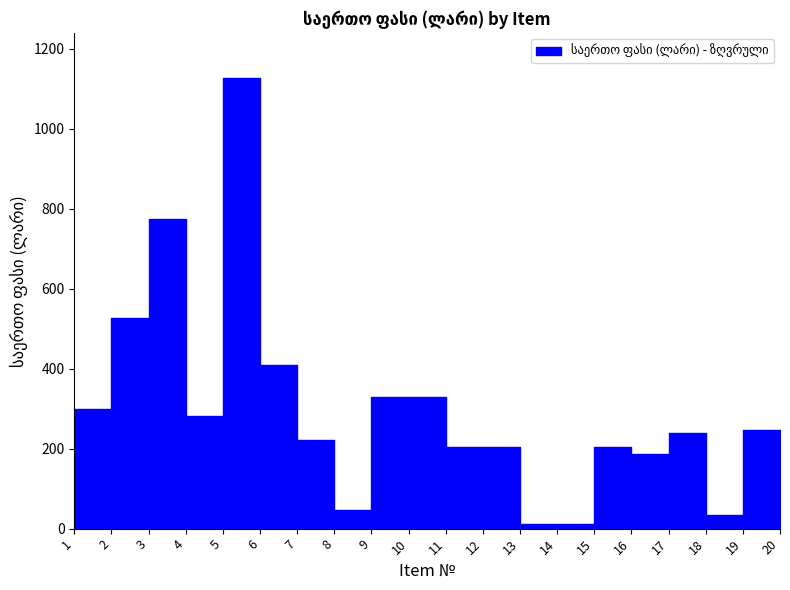

What is the minimum value shown in the chart?

11.7